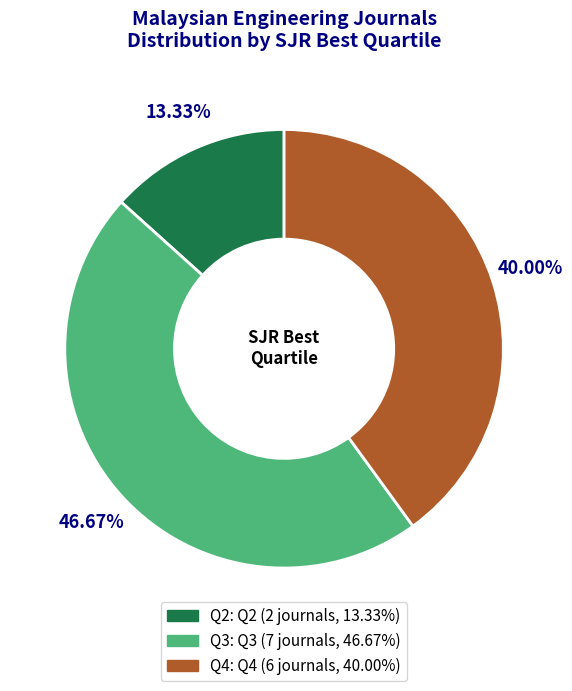

Approximately how many times larger is the value at Q3 compared to Q4?

1.2